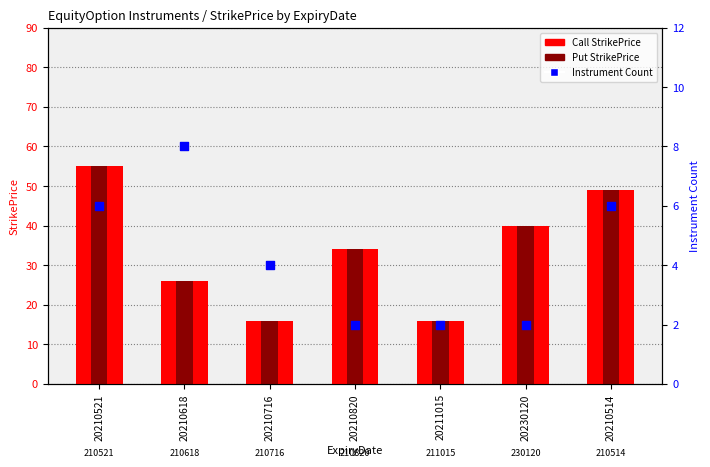

Which series has the widest spread of Y values?

Call StrikePrice